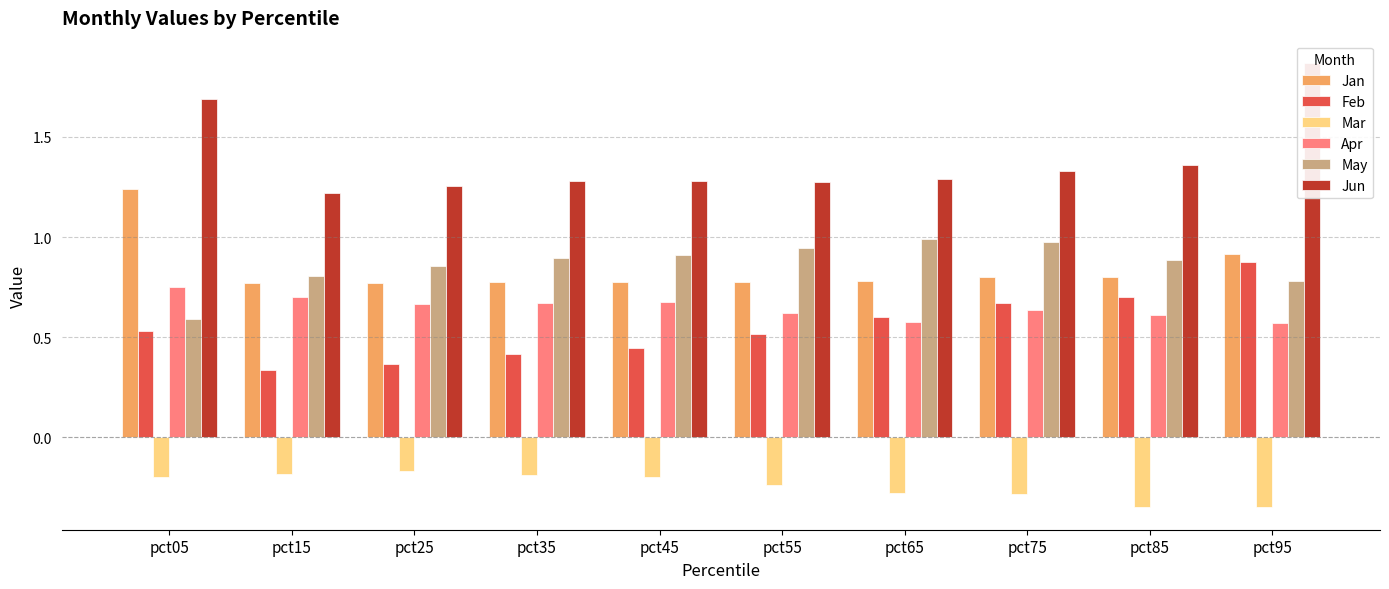

How many series are shown in this chart?

6